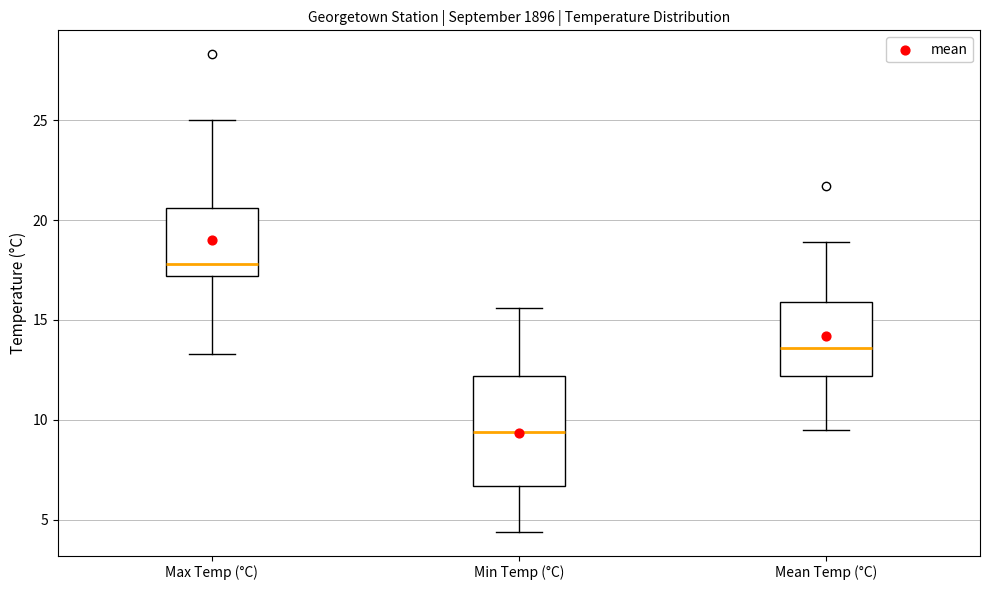

Reading left to right, read every box against the y-axis: the position of its median line, the range the box covers, and the ends of its whiskers. The values are not printed on the chart, so give them approximately, as read against the axis.

Max Temp (°C): median 18.0, box 17.0 to 20.5, whiskers 13.5 to 25.0
Min Temp (°C): median 9.5, box 6.5 to 12.0, whiskers 4.5 to 15.5
Mean Temp (°C): median 13.5, box 12.0 to 16.0, whiskers 9.5 to 19.0